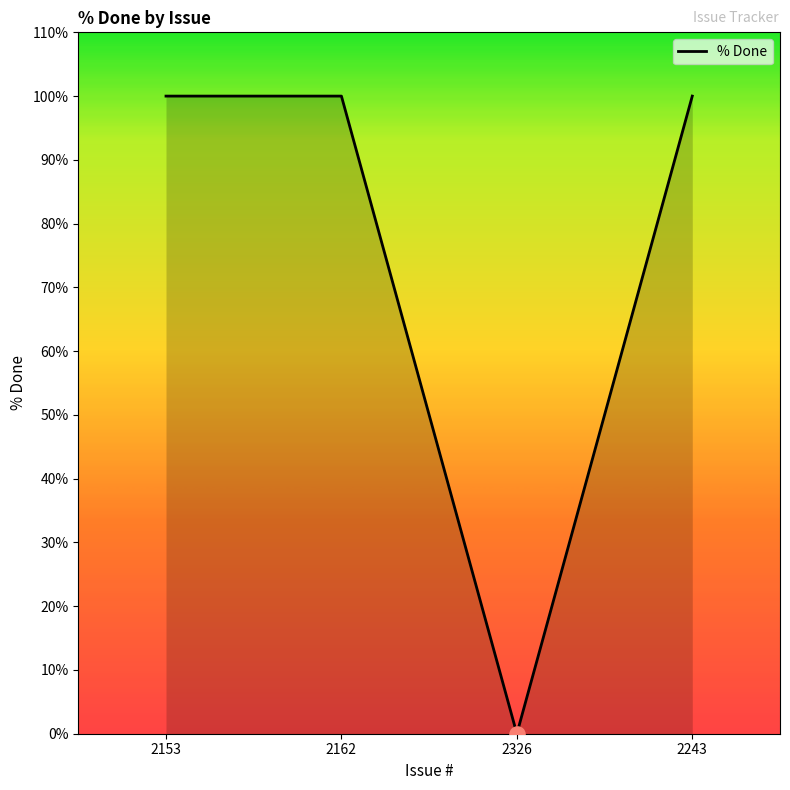

What is the change in value from 2162 to 2326?

-100